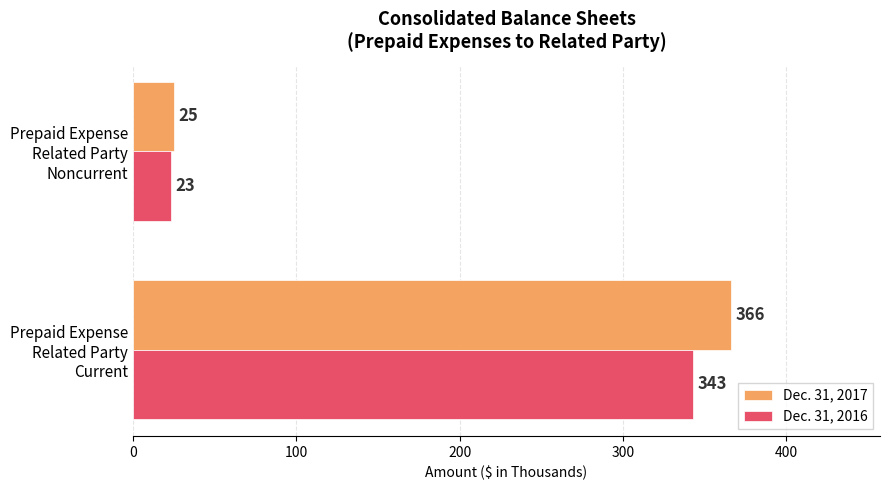

Which series has the largest range (max minus min)?

Dec. 31, 2017